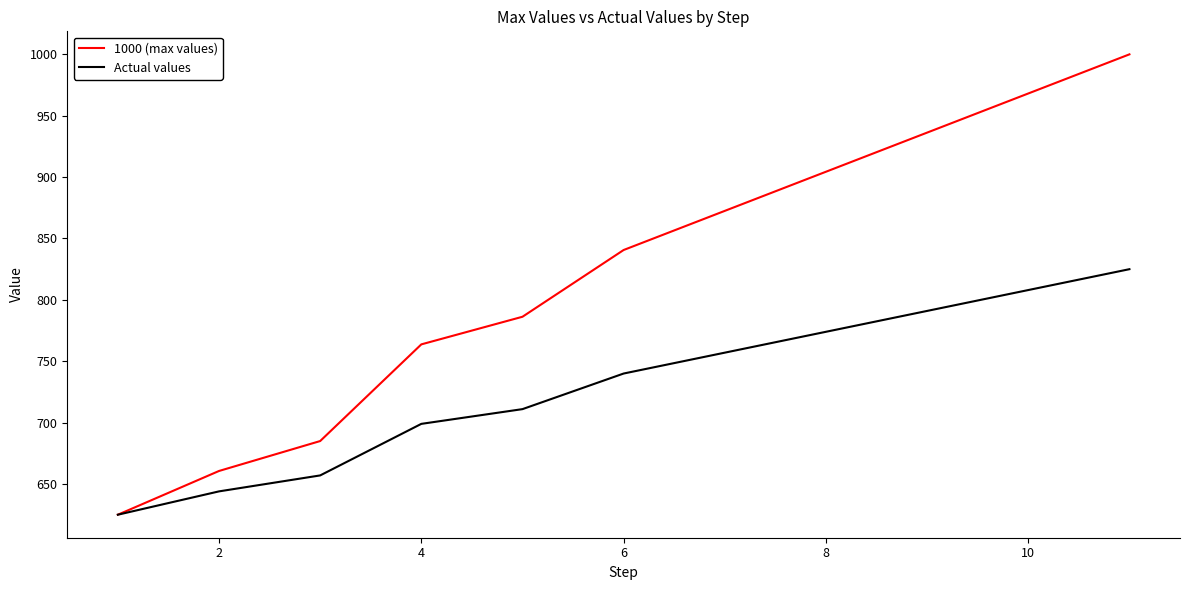

Rank the series by their maximum value, from lowest to highest.

Actual values, 1000 (max values)